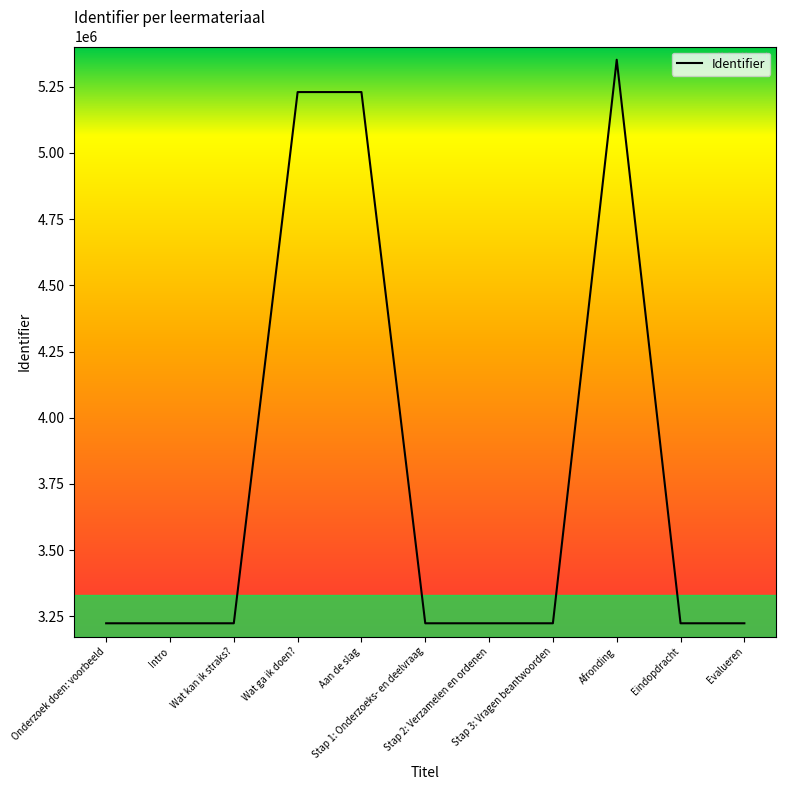

What is the maximum value shown in the chart?

5351692